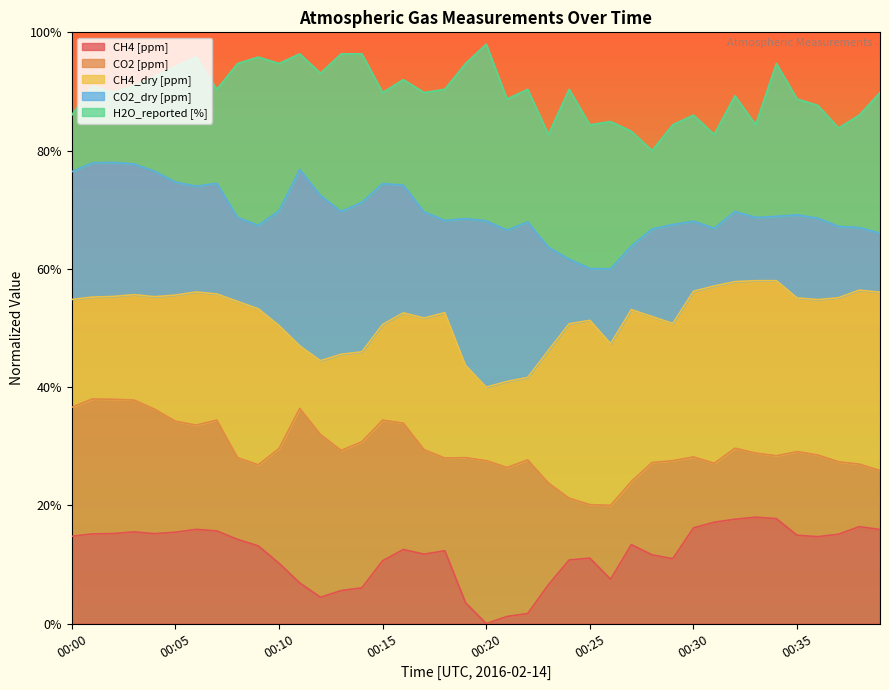

Where is the first local maximum for CO2 [ppm]?

00:01